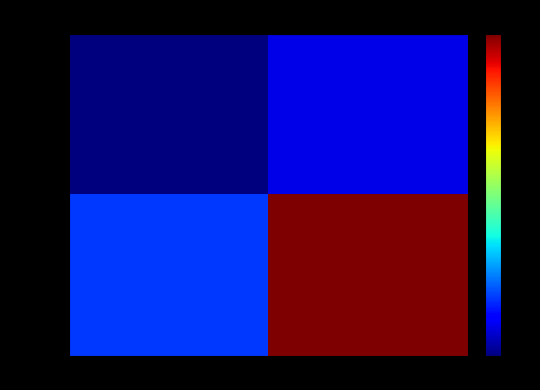

Which has a higher value, 1 or -1?

1